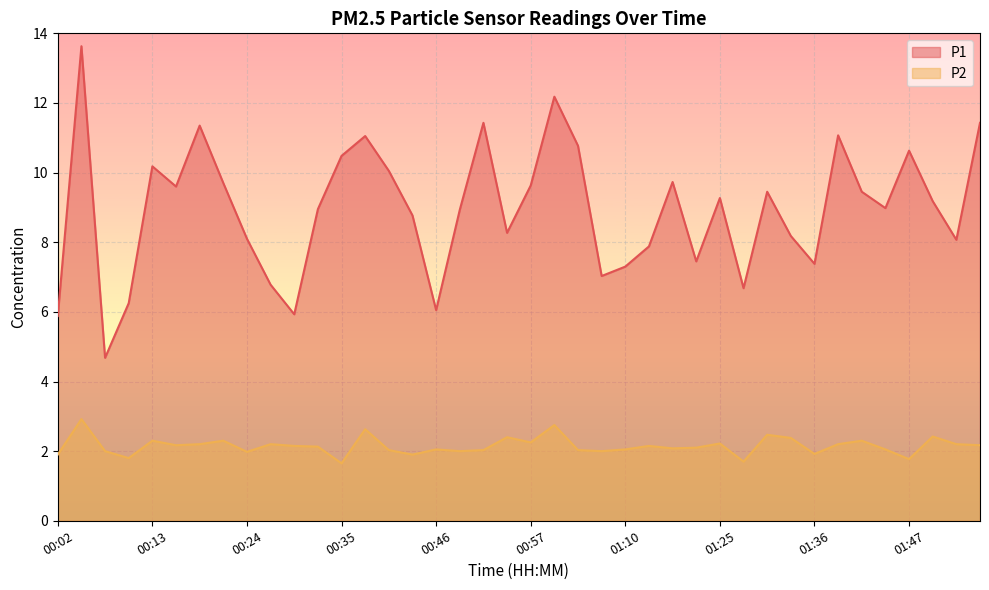

Which series has the largest total across all categories?

P1